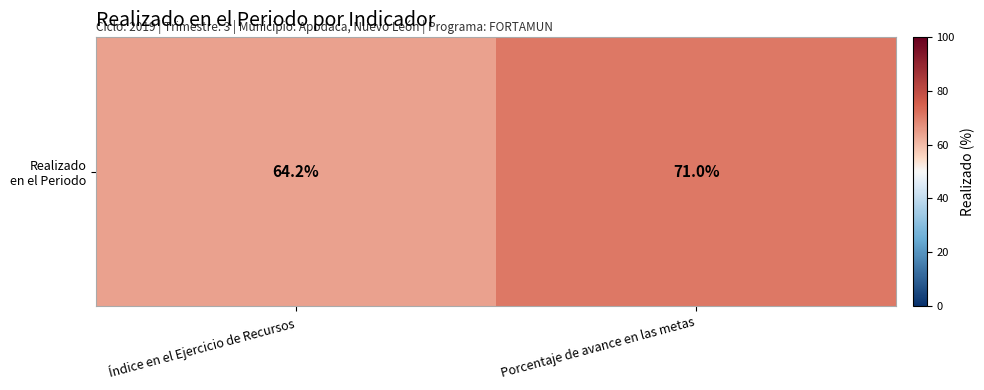

What is the difference between the values at Porcentaje de avance en las metas and Índice en el Ejercicio de Recursos?

6.8